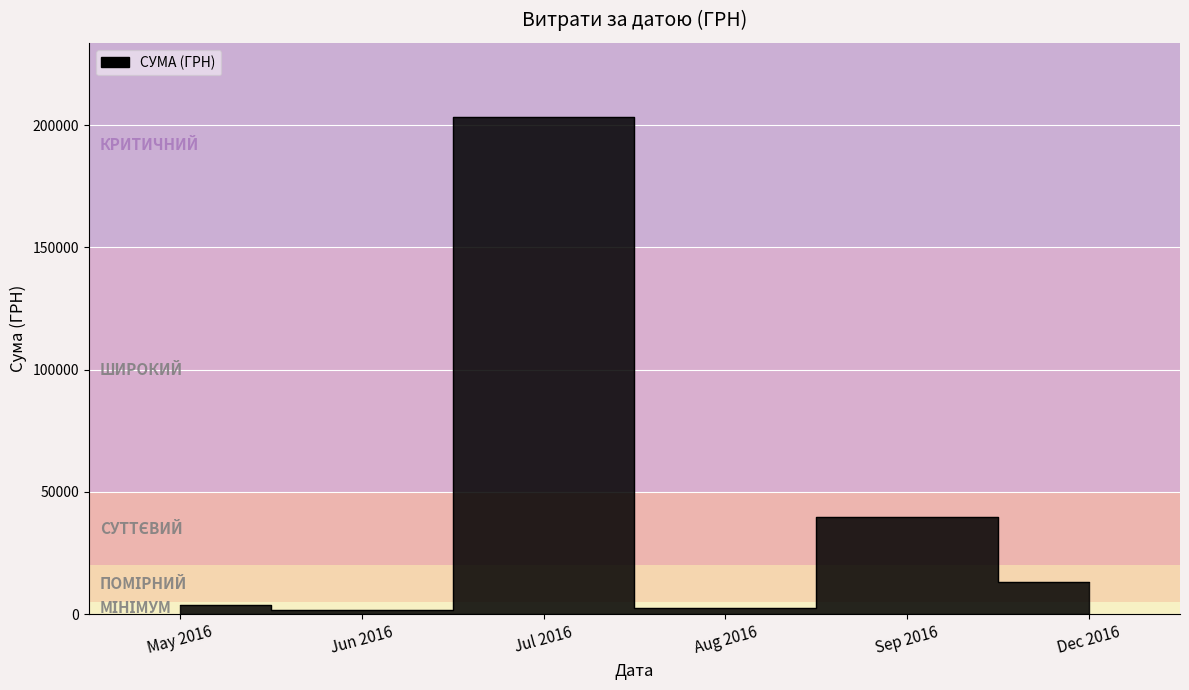

At which category does the chart reach its peak across all series?

05.07.2016